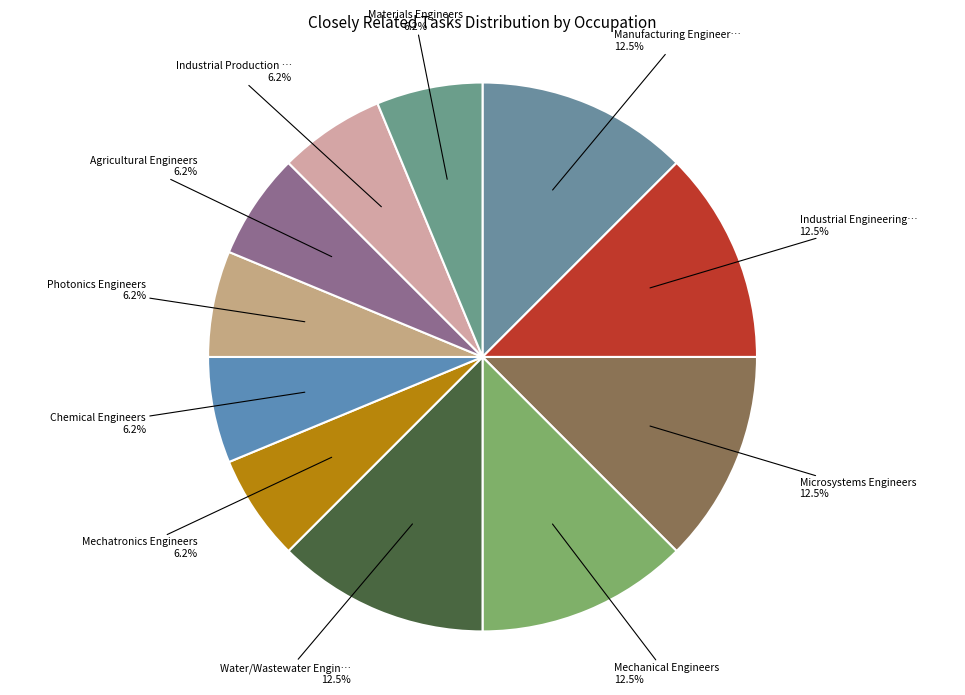

Count the number of slices in the pie.

11